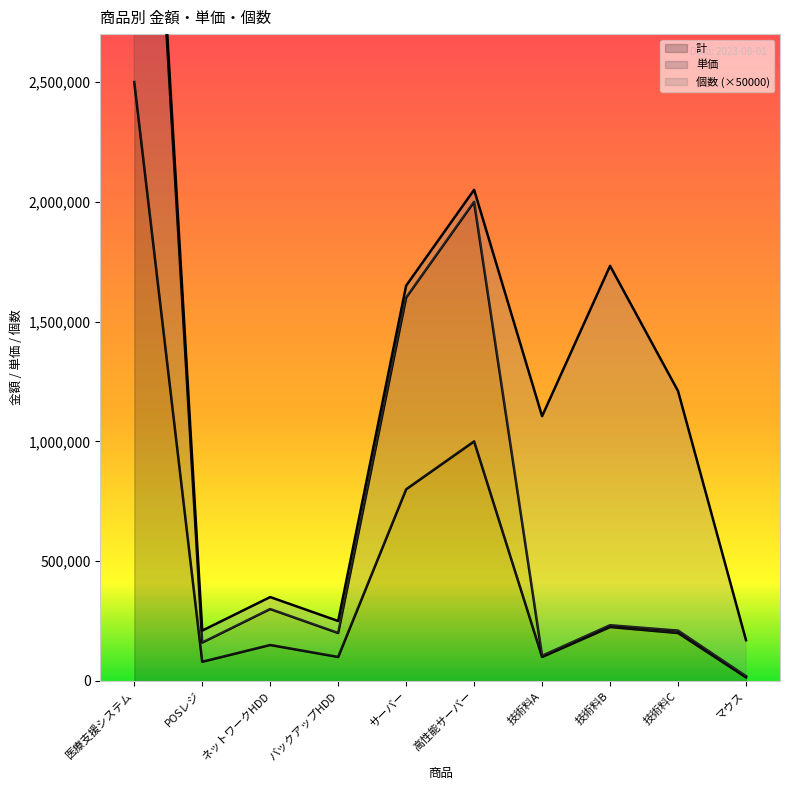

True or false: 計 has more than 0 interior local peaks.

True